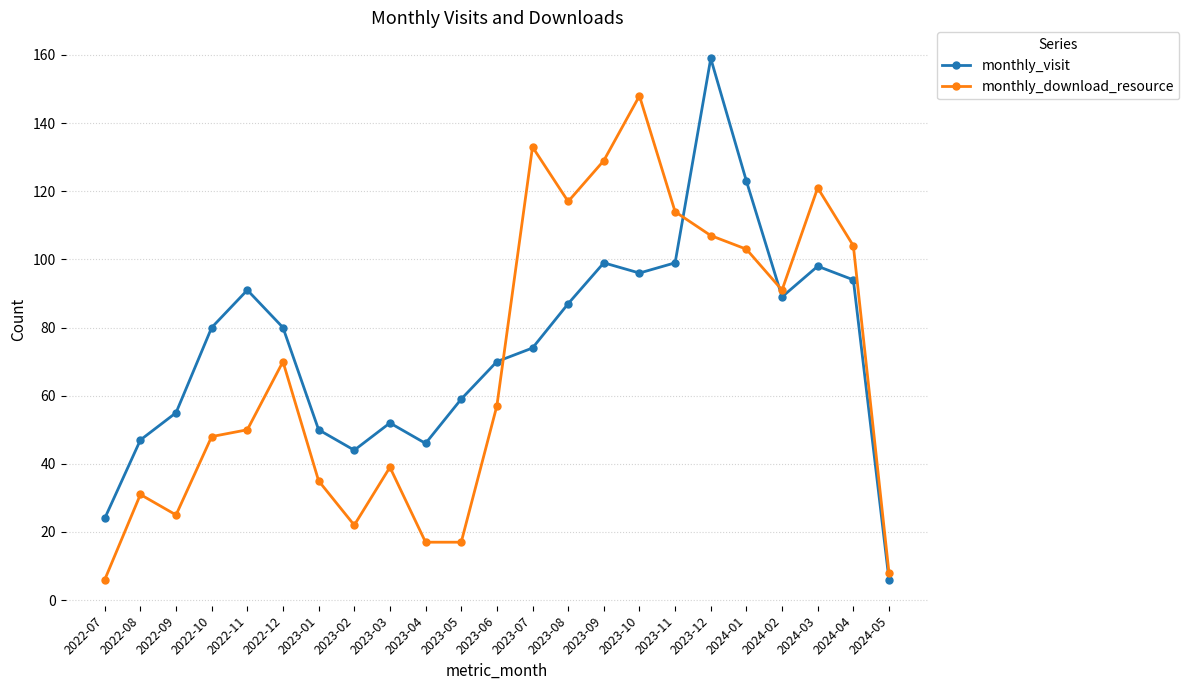

What value does the monthly_download_resource series have at 2023-10?

148